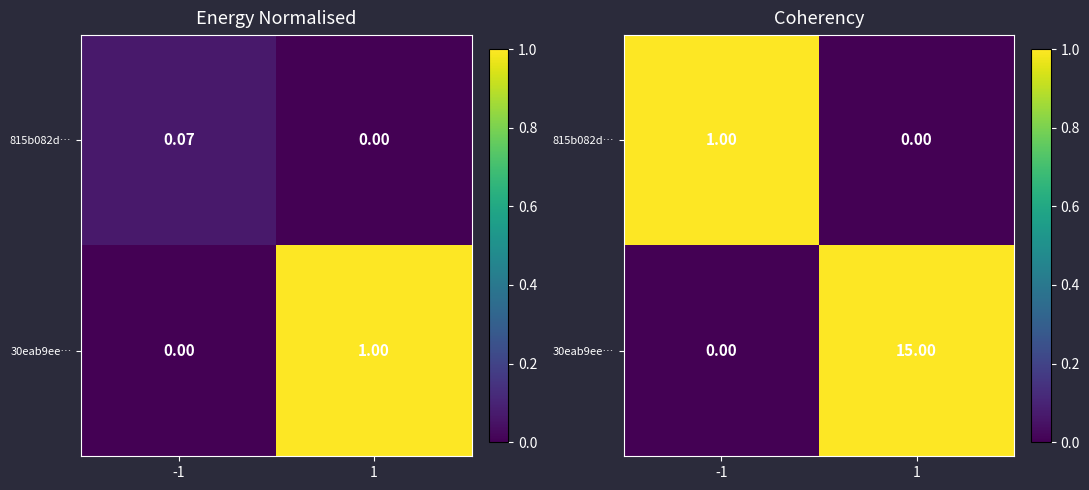

What is the difference between the highest and lowest values at 1?

15